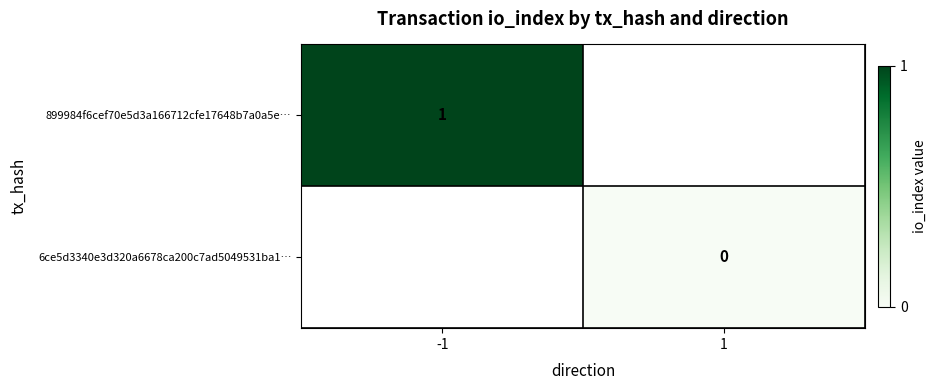

What is the greatest value displayed?

1.0